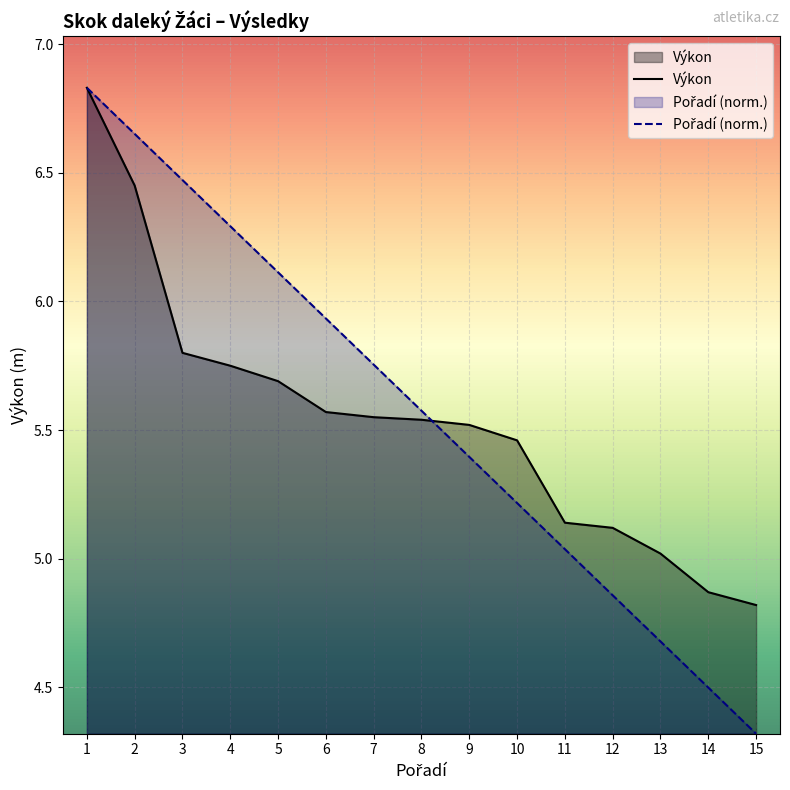

What is the total value across all series at 12?

10.0